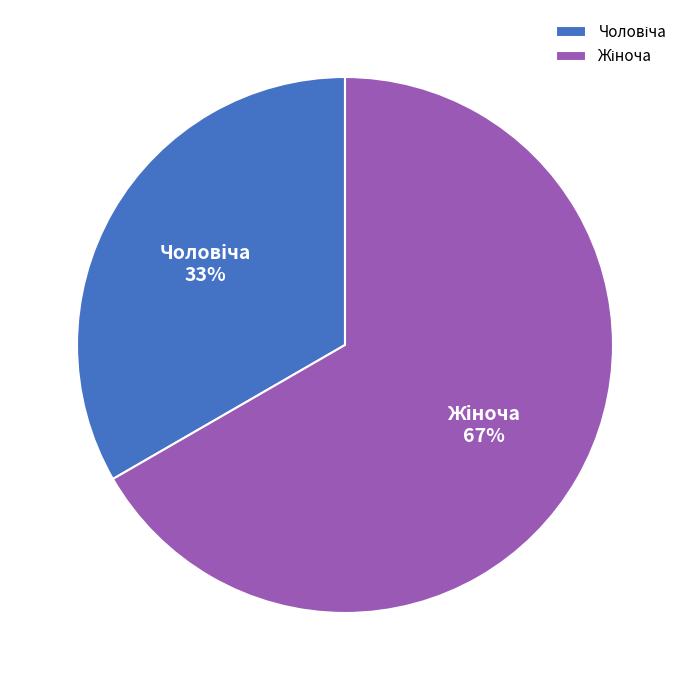

To the nearest percent, what is the average slice percentage?

50%